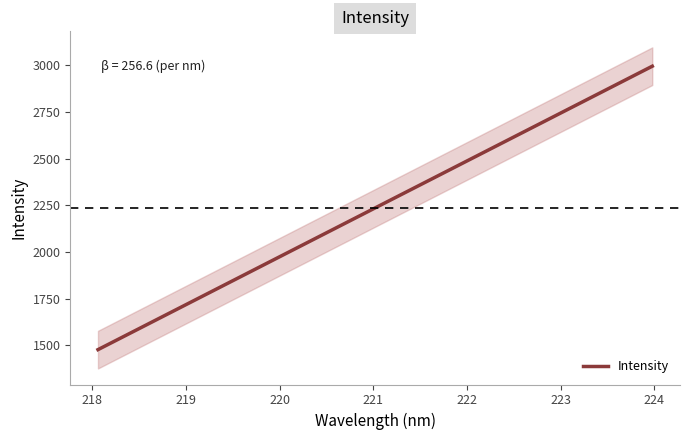

Is it true that the value at 9 is 977.7?

False